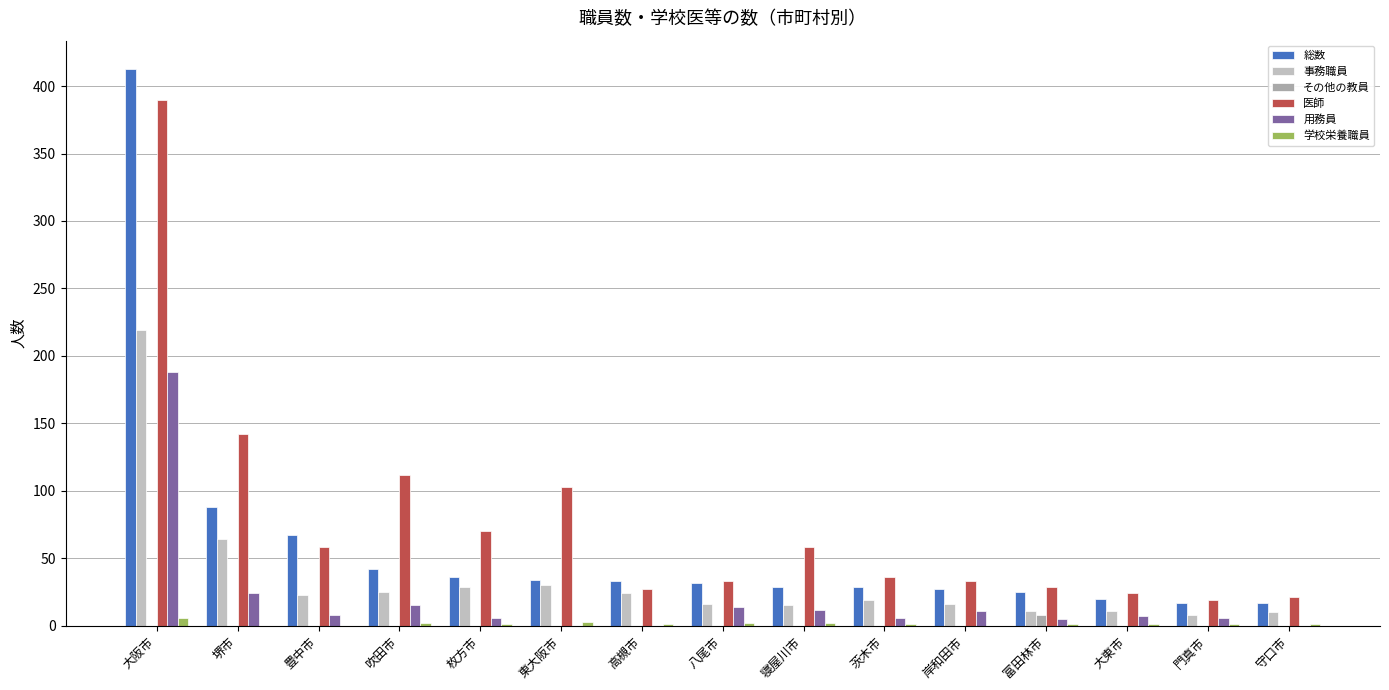

Reading left to right, extract all data points from this chart.

総数: 413	88	67	42	36	34	33	32	29	29	27	25	20	17	17
事務職員: 219	64	23	25	29	30	24	16	15	19	16	11	11	8	10
その他の教員: 0	0	0	0	0	0	0	0	0	0	0	8	0	0	0
医師: 390	142	58	112	70	103	27	33	58	36	33	29	24	19	21
用務員: 188	24	8	15	6	0	0	14	12	6	11	5	7	6	0
学校栄養職員: 6	0	0	2	1	3	1	2	2	1	0	1	1	1	1